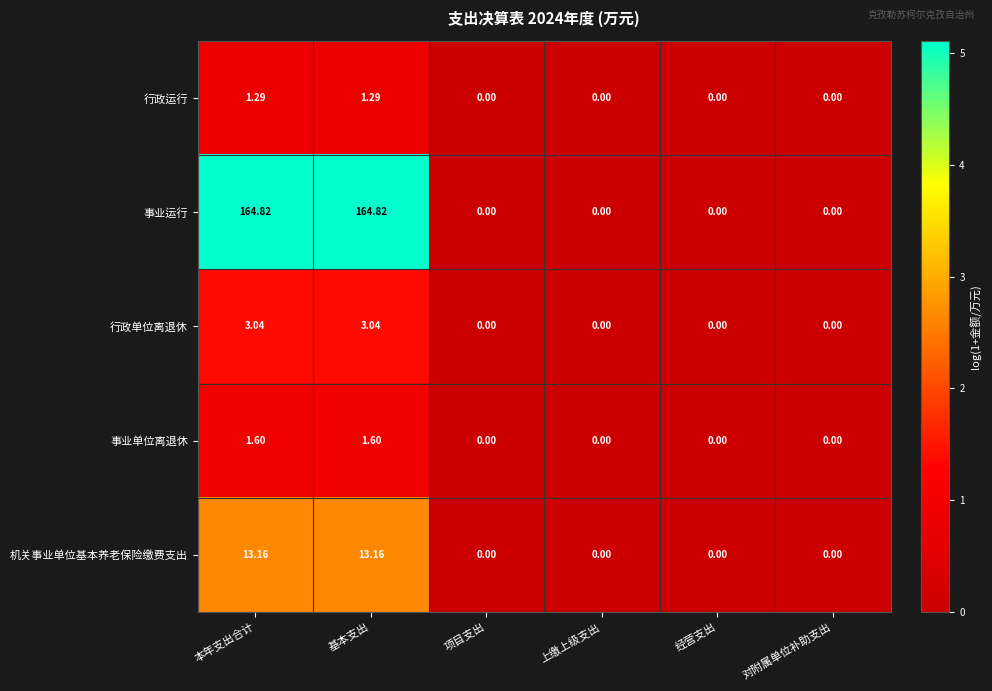

Rank the series by their maximum value, from highest to lowest.

事业运行, 机关事业单位基本养老保险缴费支出, 行政单位离退休, 事业单位离退休, 行政运行